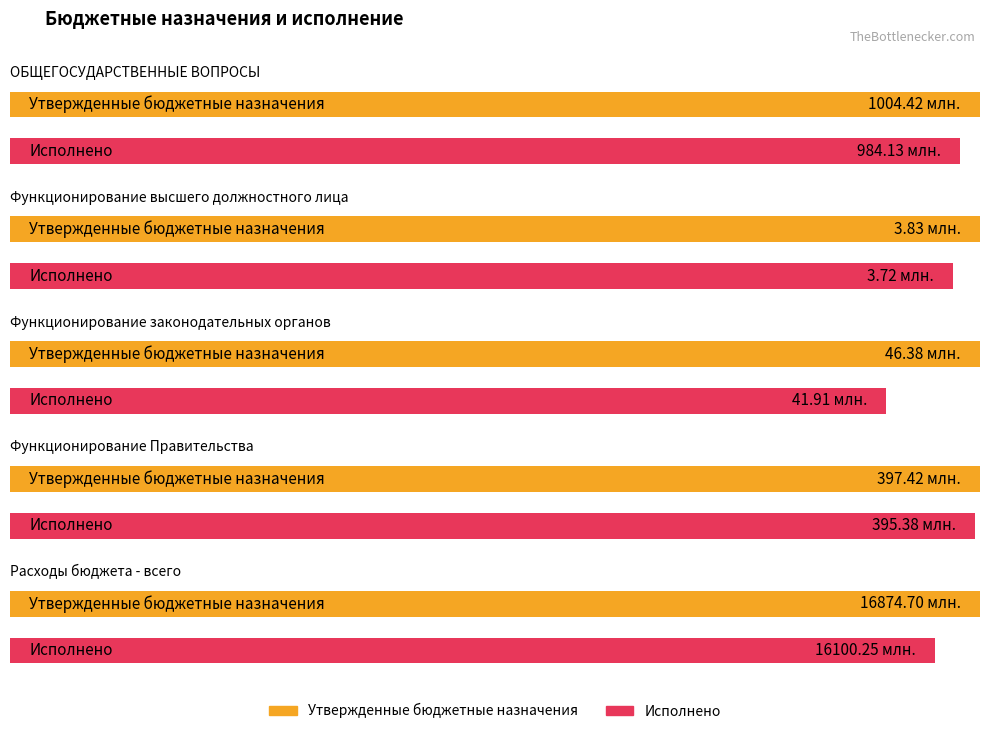

What is the value of the Исполнено bar at the 4th from the left?

395384970.8